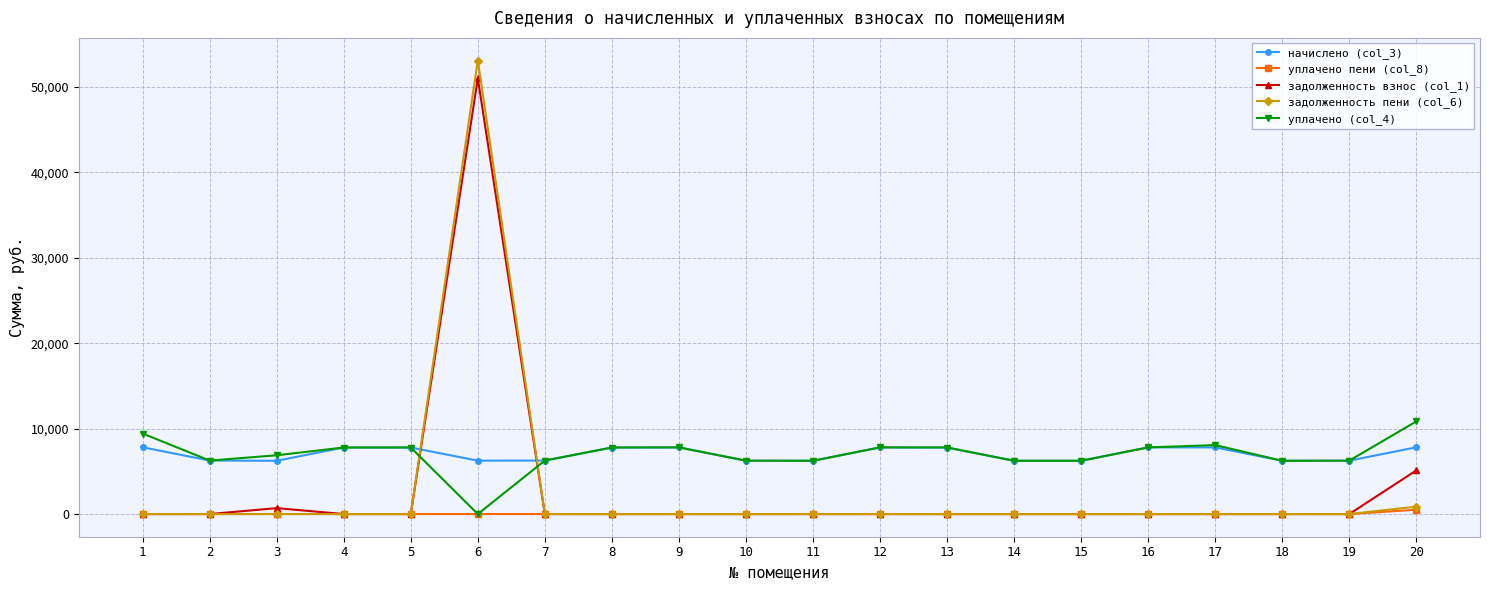

Is it true that задолженность пени (col_6) equals 0.0 at 9?

True